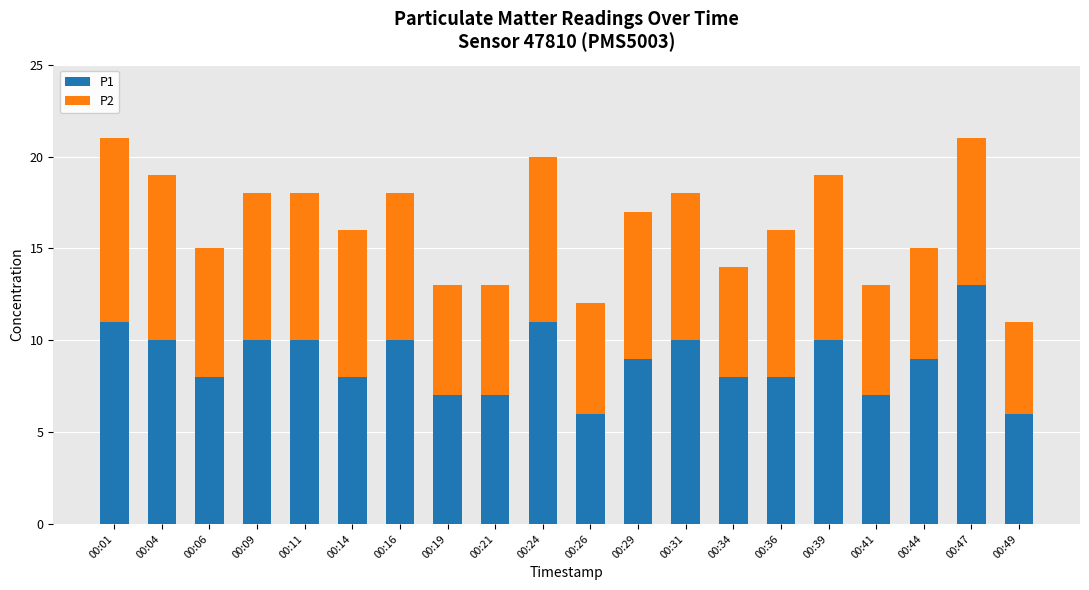

True or false: P1 has a value of 6 at 00:49.

True